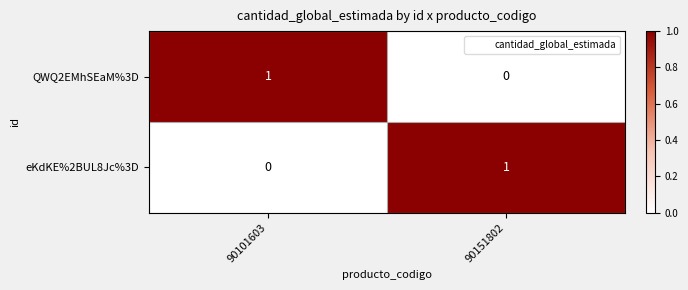

What is the total value across all series at 90101603?

1